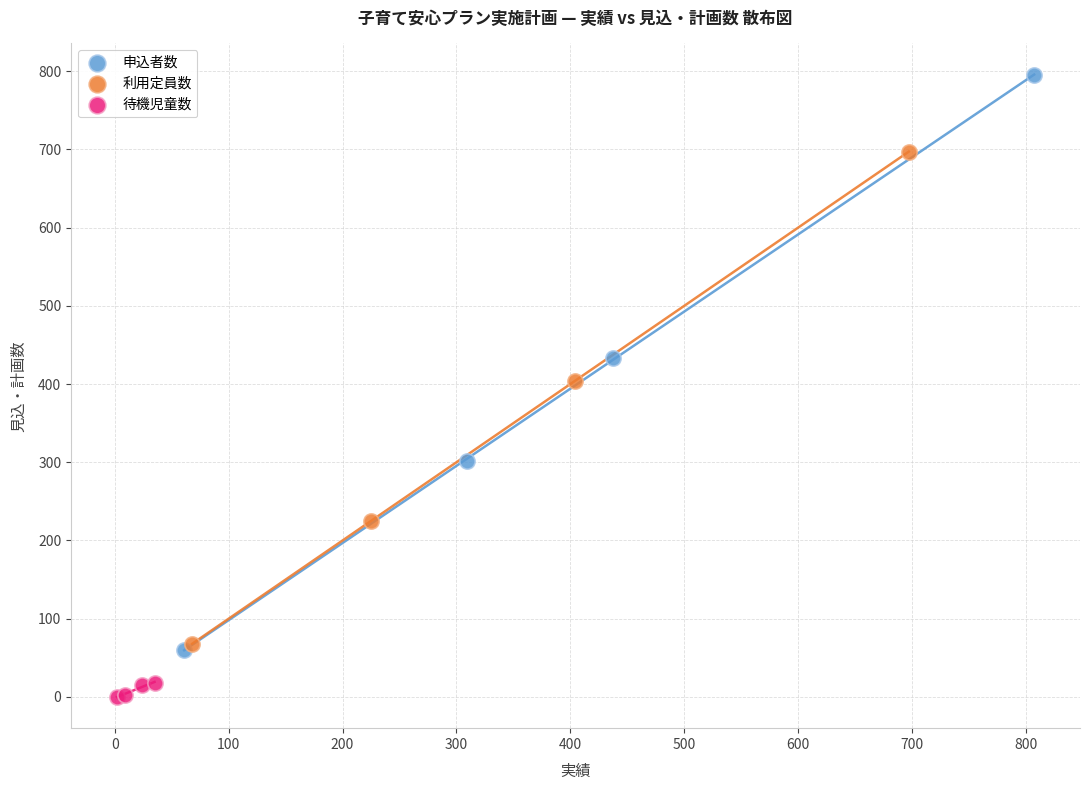

Which series reaches the maximum Y coordinate?

申込者数